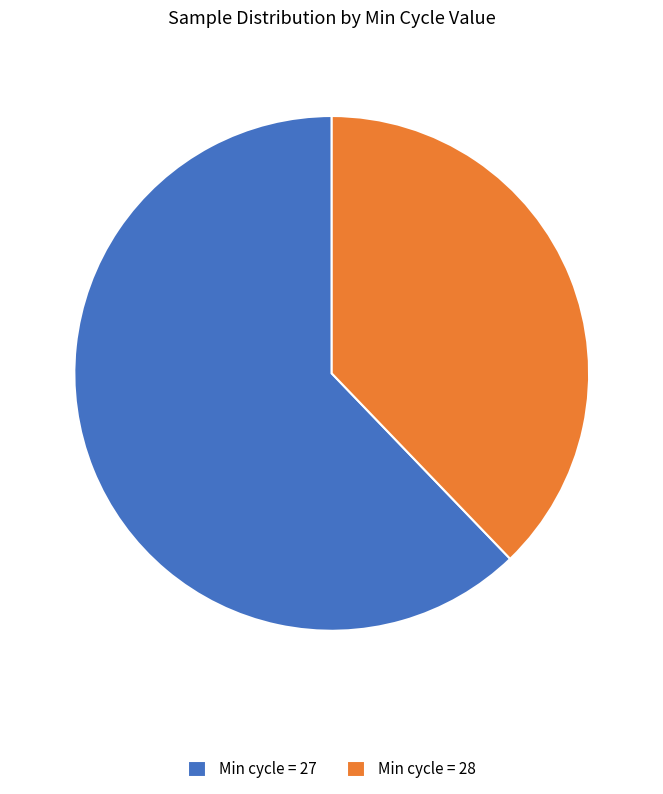

Which has a higher value, Min cycle = 28 or Min cycle = 27?

Min cycle = 27